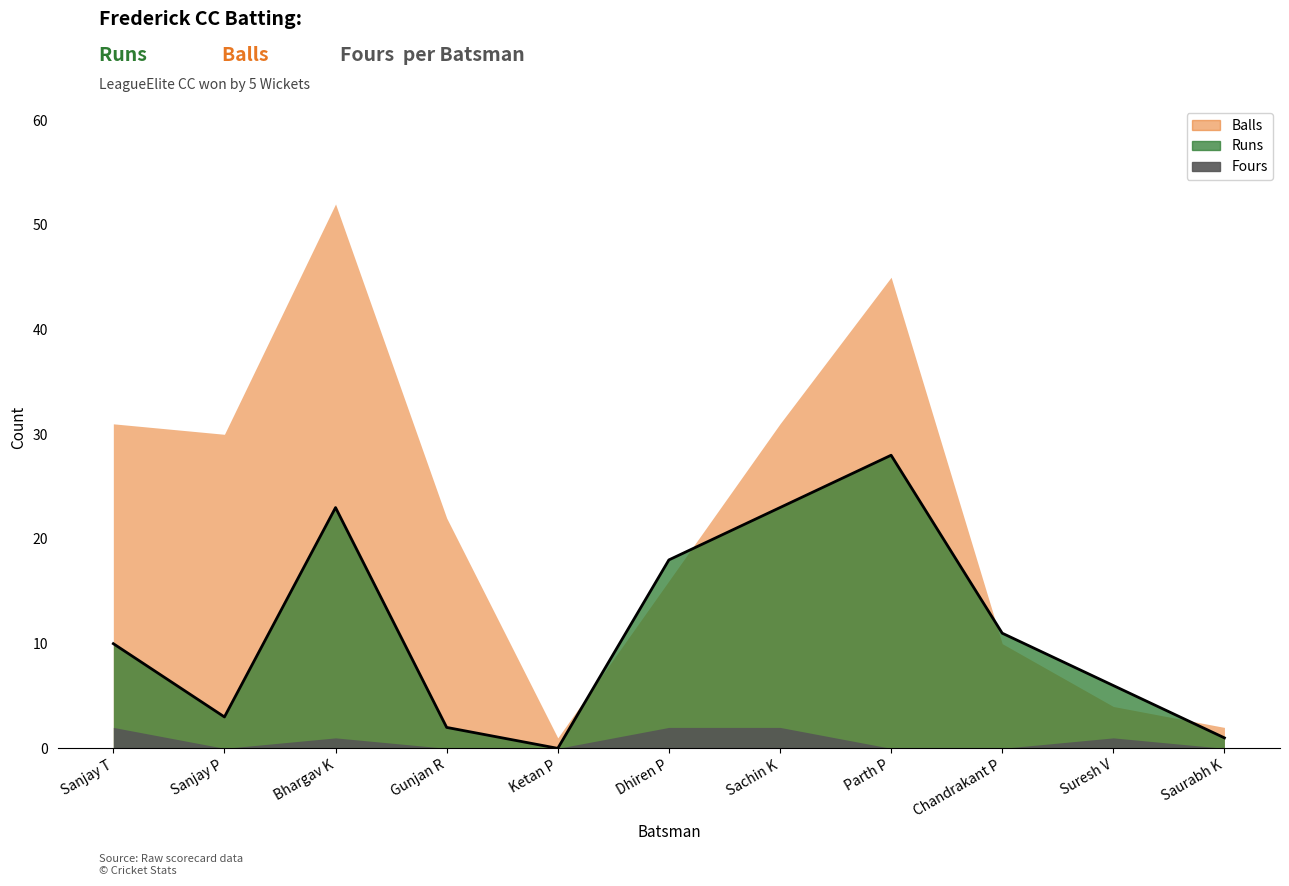

How many lines are shown in the chart?

3